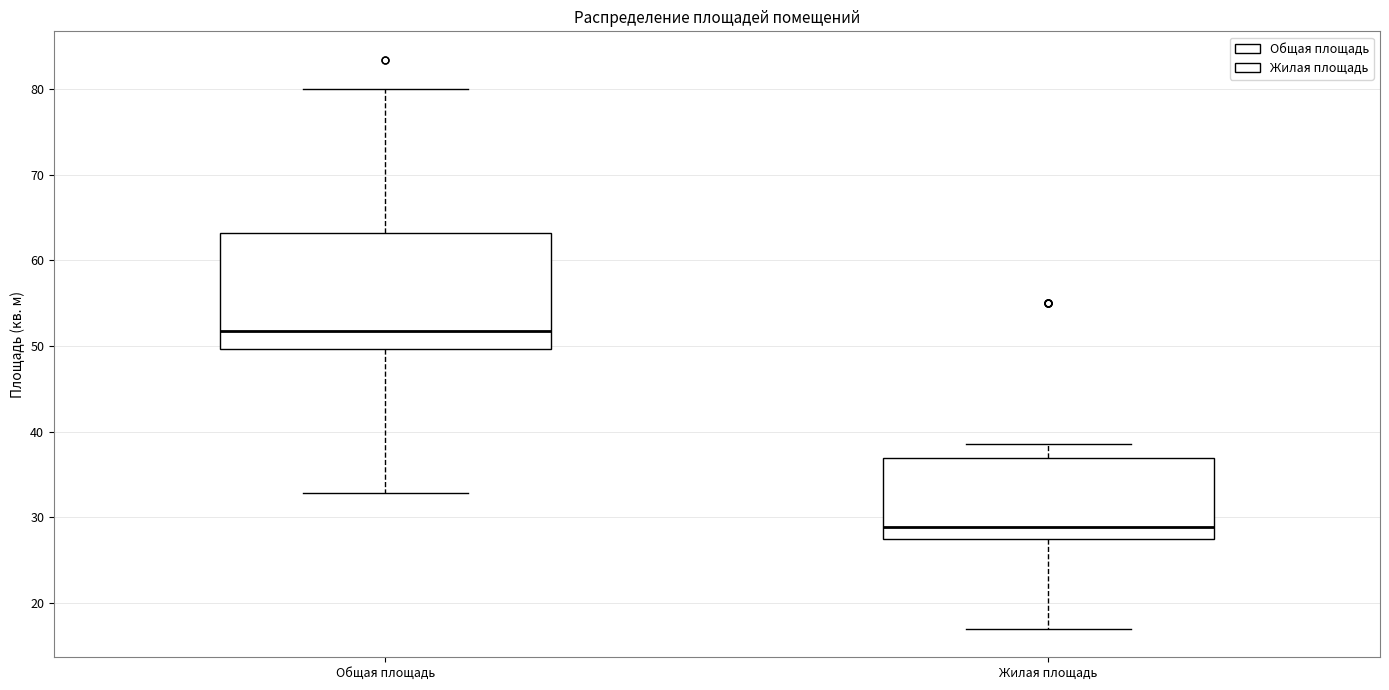

Which box is the tallest, from its lower edge to its upper edge?

Общая площадь